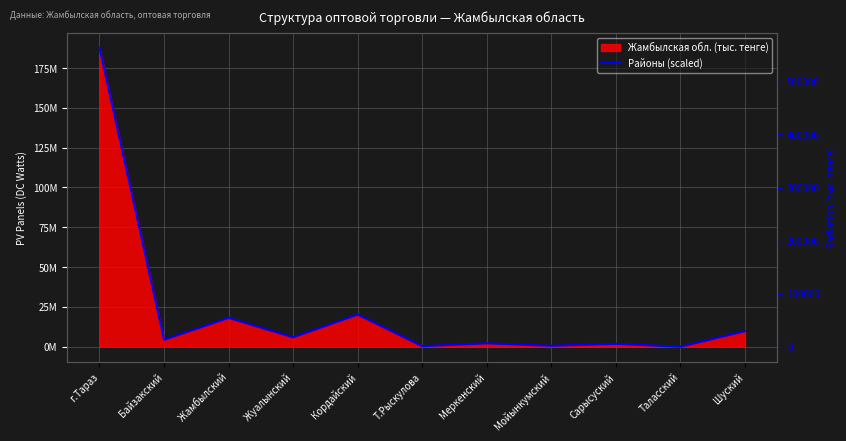

Reading left to right, list all the values displayed in this chart.

563243.2	13229.7	54420.6	17842.2	60566.2	1132.9	6480.6	1853.6	5538.9	48.8	29440.9